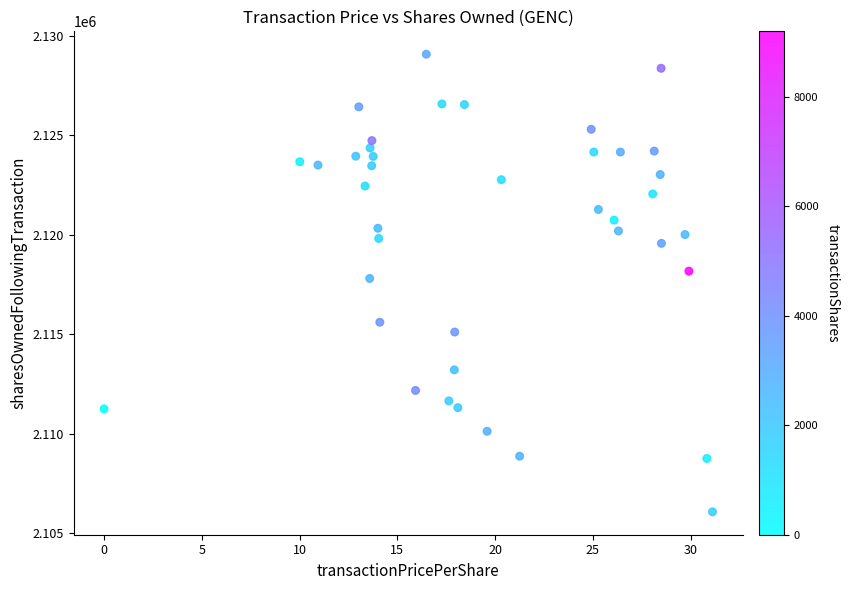

What is the range of Y values (max minus min)?

23001